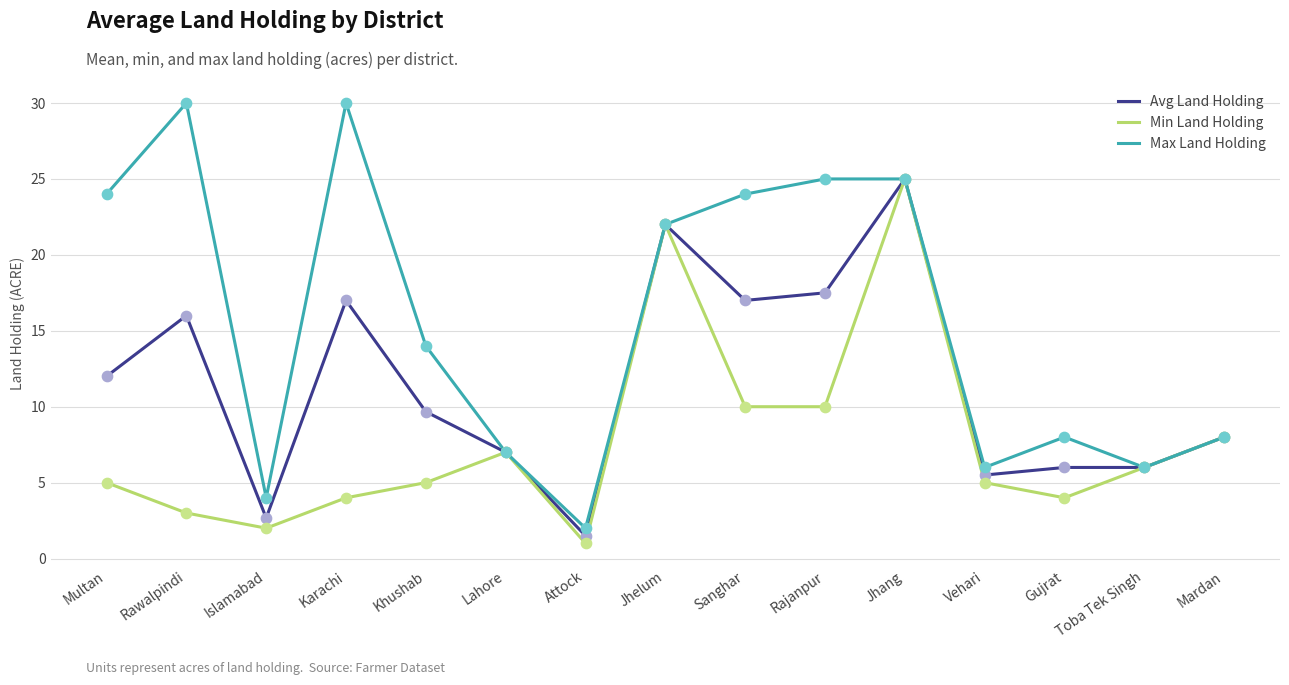

Is the value of Avg Land Holding at Toba Tek Singh greater than the value of Max Land Holding at Mardan?

No